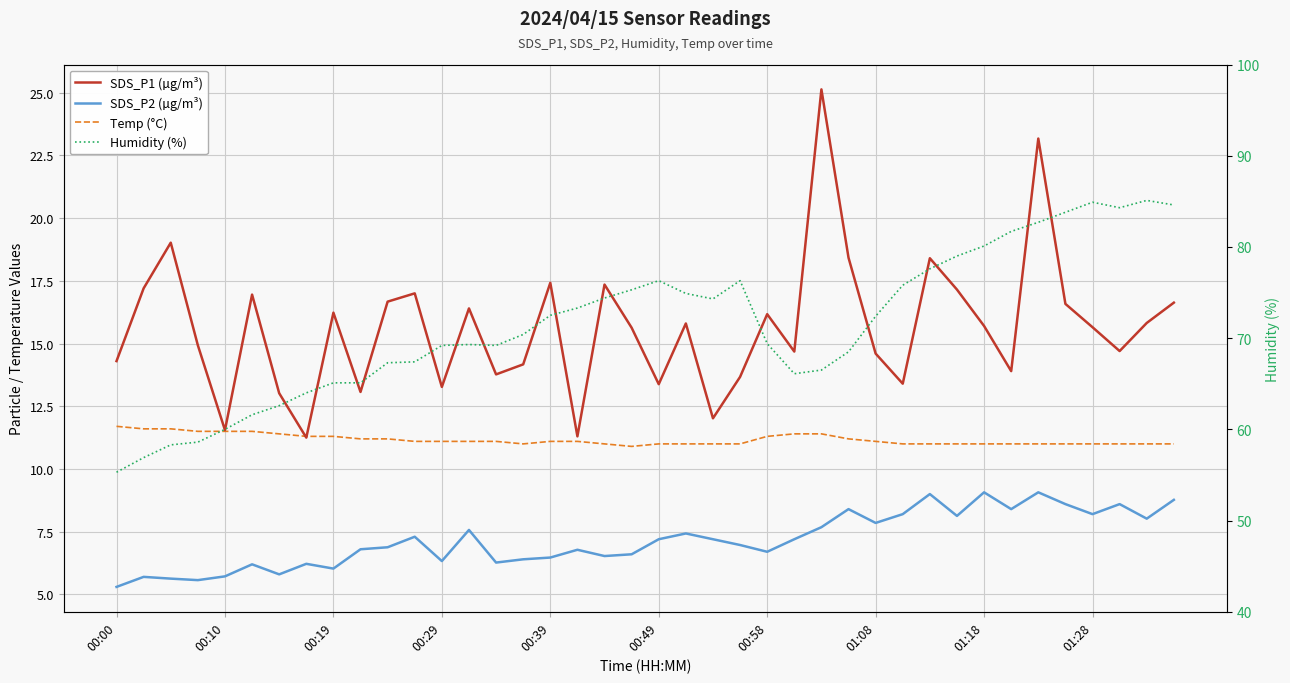

Reading left to right, what are all the values shown in this chart?

SDS_P1 (µg/m³): 14.3	17.2	19.0	14.9	11.6	16.9	13.0	11.2	16.2	13.1	16.7	17.0	13.3	16.4	13.8	14.2	17.4	11.3	17.4	15.6	13.4	15.8	12.0	13.7	16.2	14.7	25.1	18.4	14.6	13.4	18.4	17.1	15.7	13.9	23.2	16.6	15.7	14.7	15.8	16.6
SDS_P2 (µg/m³): 5.3	5.7	5.6	5.6	5.7	6.2	5.8	6.2	6.0	6.8	6.9	7.3	6.3	7.6	6.3	6.4	6.5	6.8	6.5	6.6	7.2	7.4	7.2	7.0	6.7	7.2	7.7	8.4	7.8	8.2	9.0	8.1	9.1	8.4	9.1	8.6	8.2	8.6	8.0	8.8
Temp (°C): 11.7	11.6	11.6	11.5	11.5	11.5	11.4	11.3	11.3	11.2	11.2	11.1	11.1	11.1	11.1	11.0	11.1	11.1	11.0	10.9	11.0	11.0	11.0	11.0	11.3	11.4	11.4	11.2	11.1	11.0	11.0	11.0	11.0	11.0	11.0	11.0	11.0	11.0	11.0	11.0
Humidity (%): 55.3	56.9	58.3	58.6	60.0	61.6	62.6	64.0	65.1	65.1	67.3	67.4	69.2	69.3	69.2	70.4	72.5	73.3	74.4	75.3	76.3	74.9	74.3	76.3	69.4	66.1	66.5	68.5	72.4	75.8	77.6	79.0	80.1	81.7	82.7	83.8	84.9	84.3	85.1	84.6